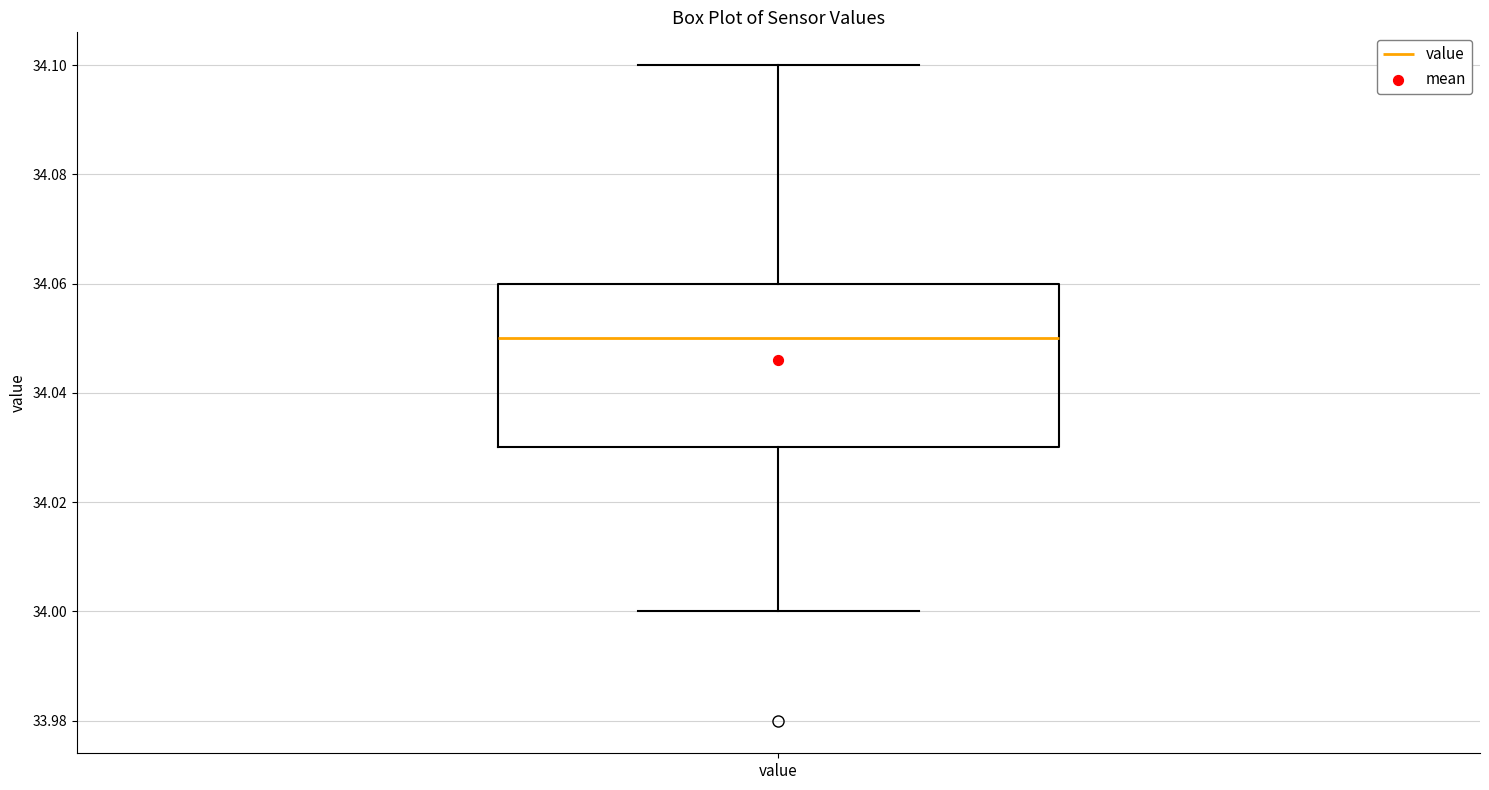

Where is the lower edge of the box for value on the y-axis? The values are not printed on the chart, so give them approximately, as read against the axis.

34.03